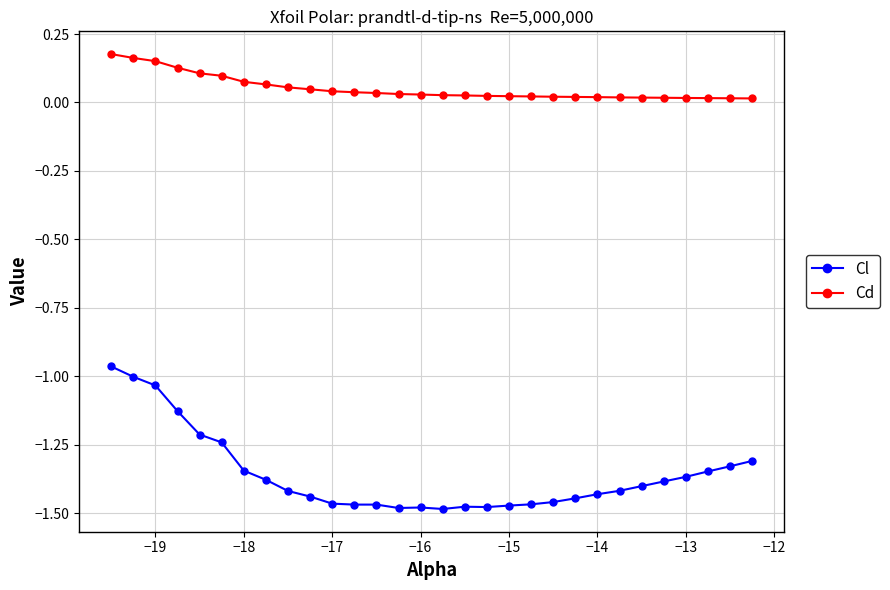

Which series has the widest spread of values?

Cl